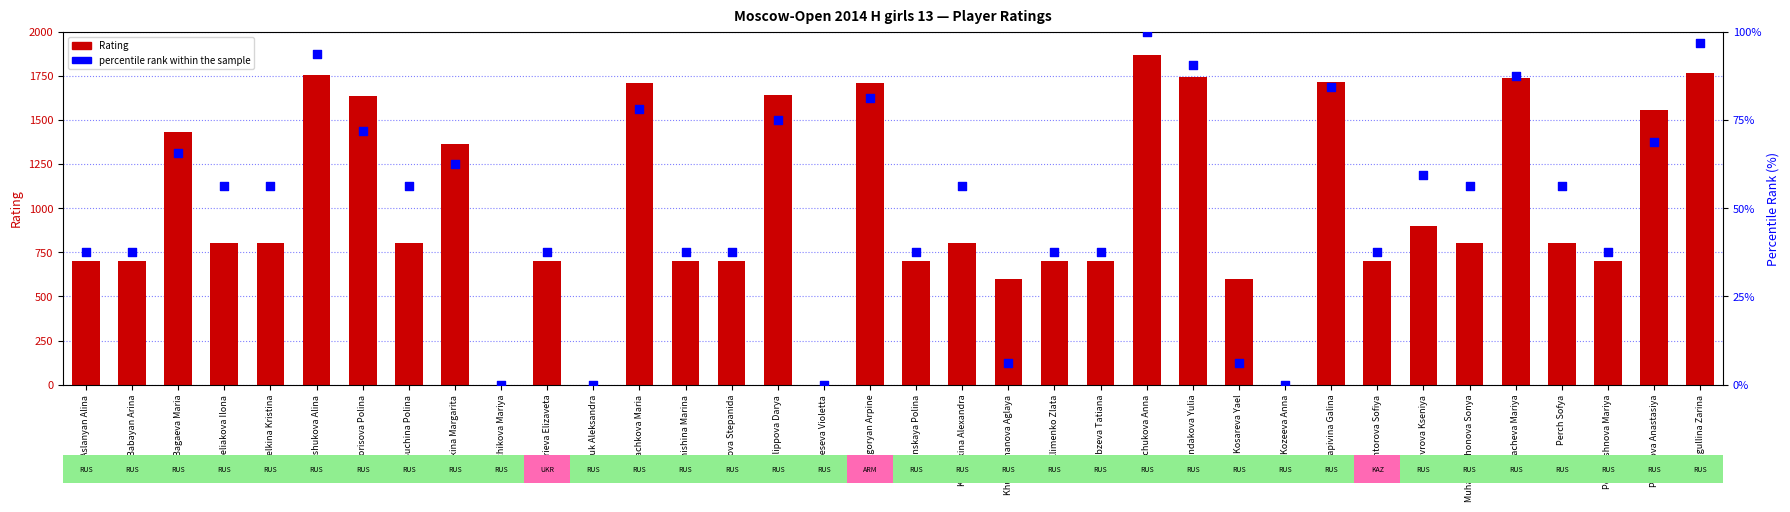

Is the value of Rating at Greseva Violetta greater than the value of percentile rank within the sample at Kozeeva Anna?

No